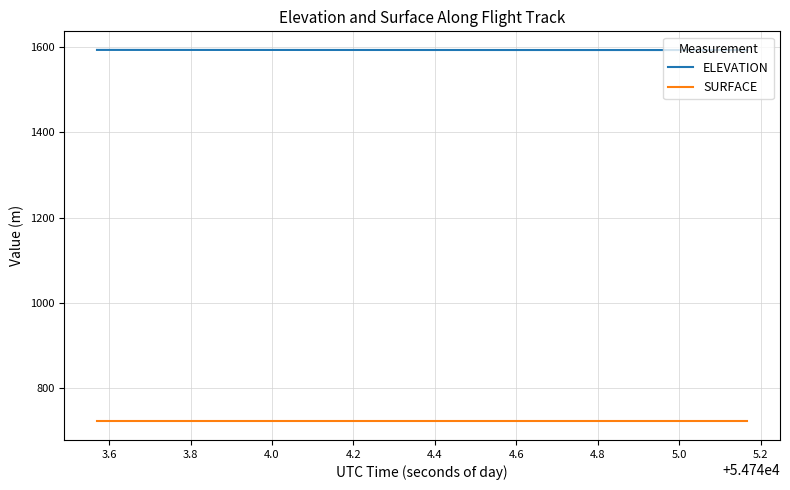

At how many categories does at least one series exceed 1015?

40